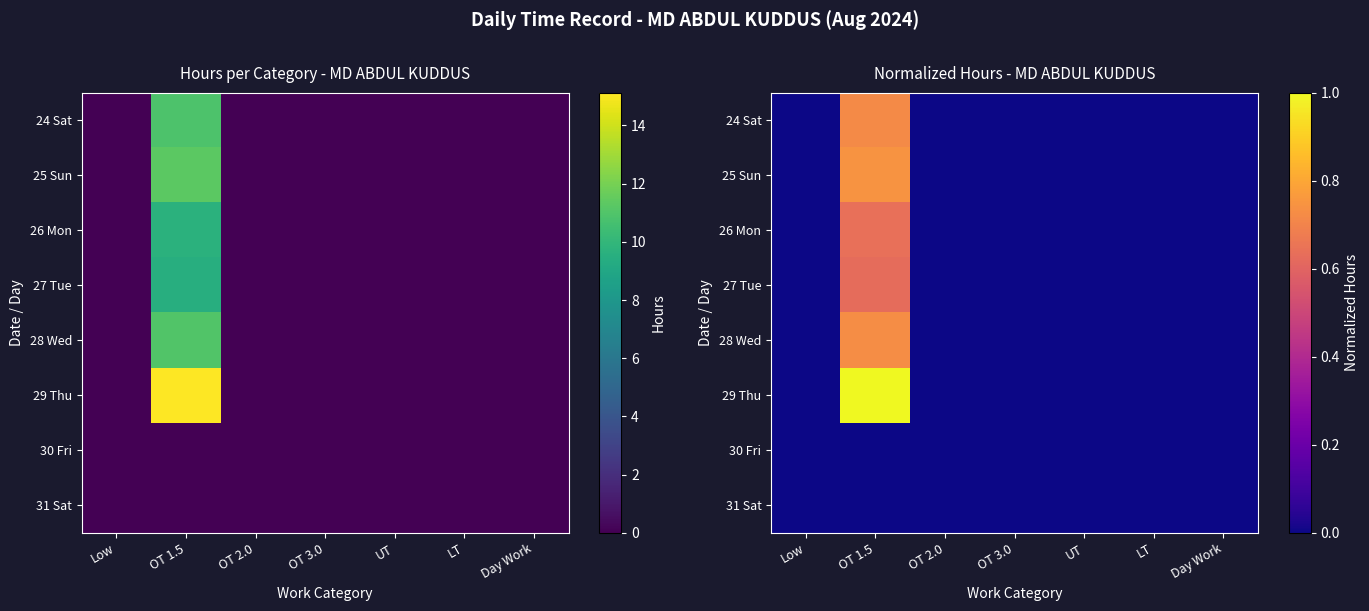

True or false: 24 Sat has a value of 0.0 at UT.

True